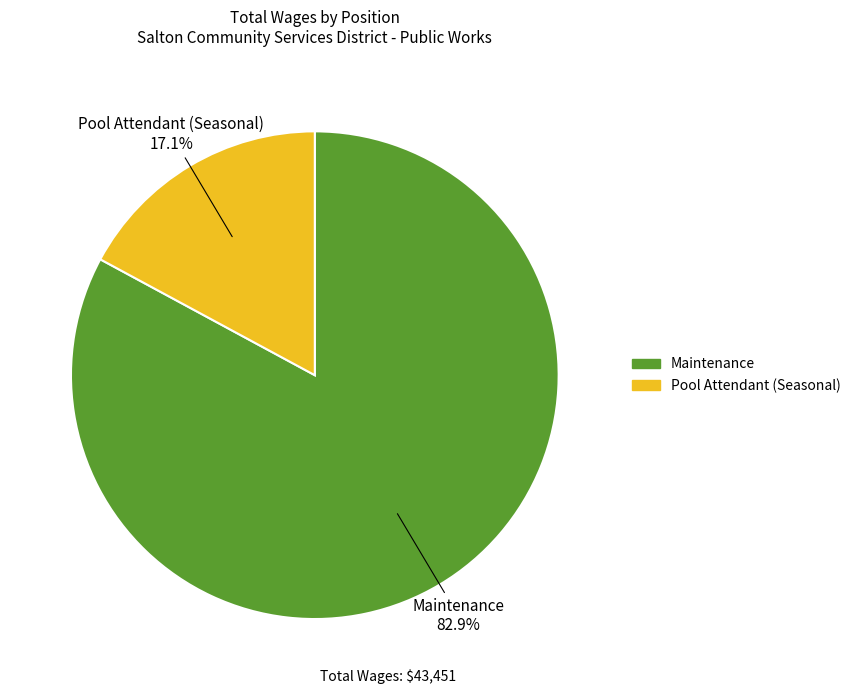

What is the largest slice in the pie chart?

Maintenance